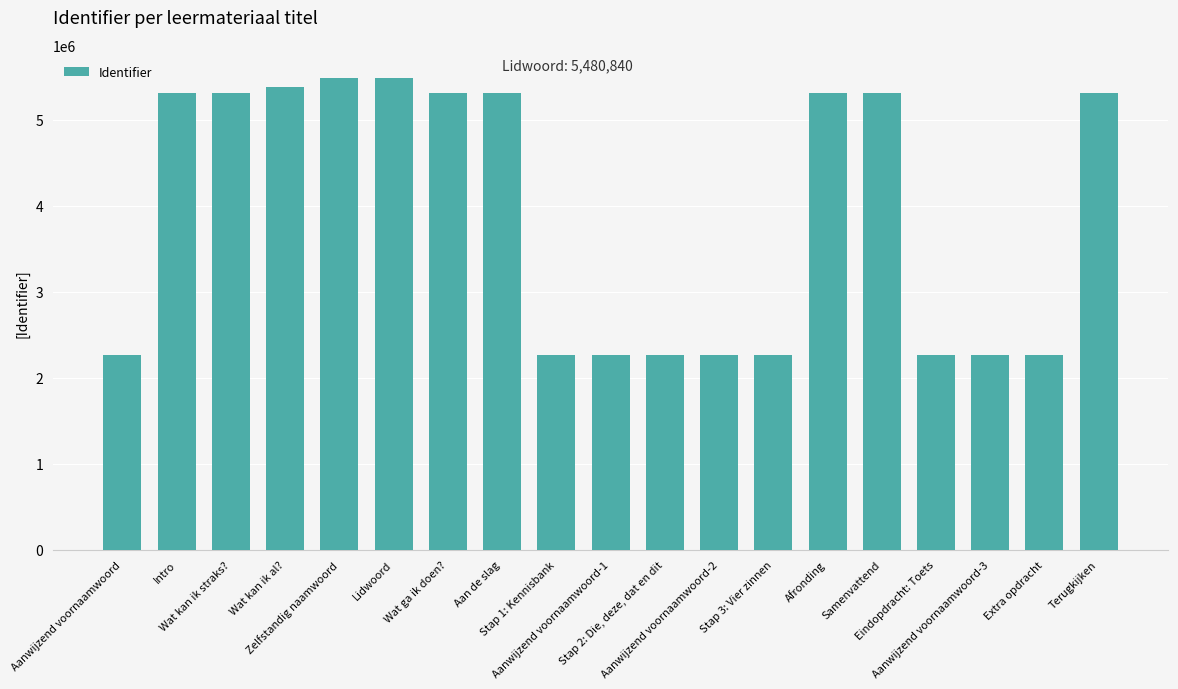

What is the minimum value shown in the chart?

2262604